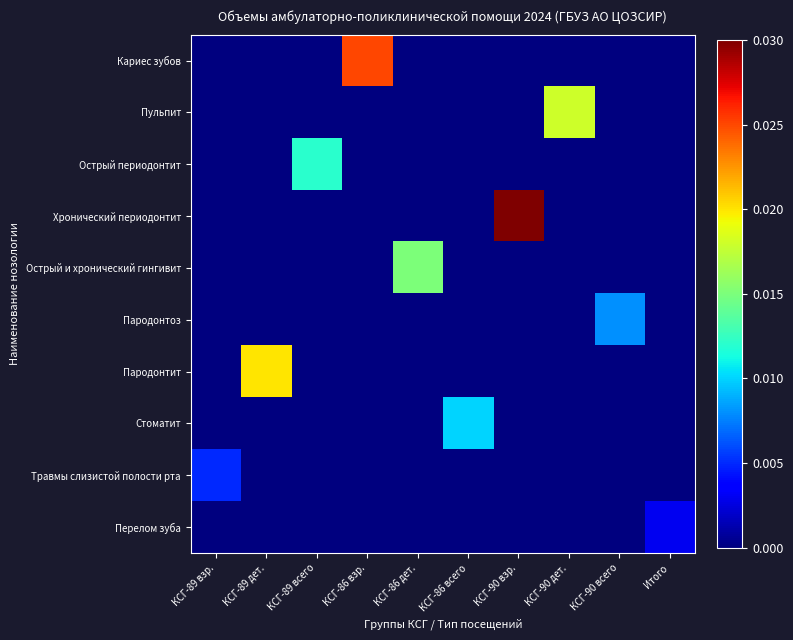

Which series has the largest range (max minus min)?

Хронический периодонтит